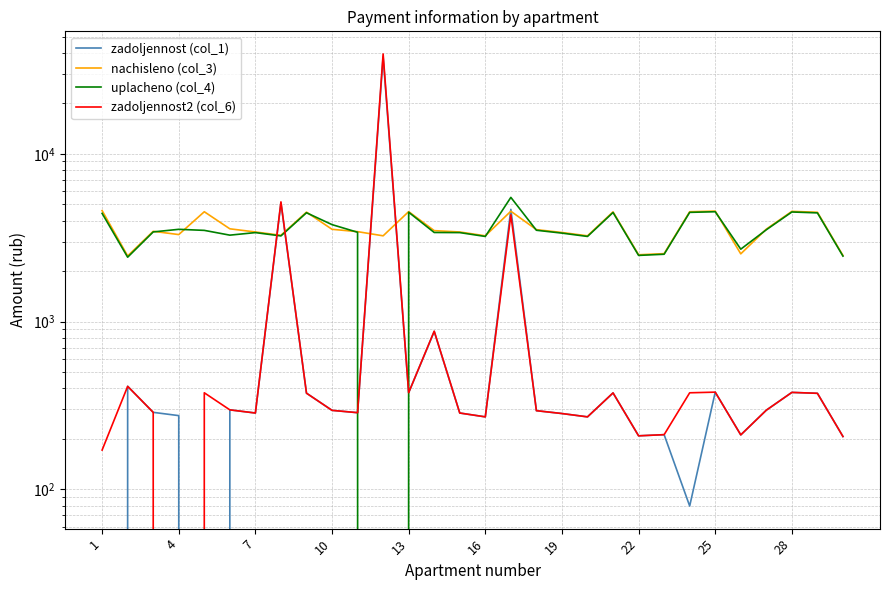

Between which two adjacent categories do zadoljennost (col_1) and zadoljennost2 (col_6) first intersect?

1 and 4